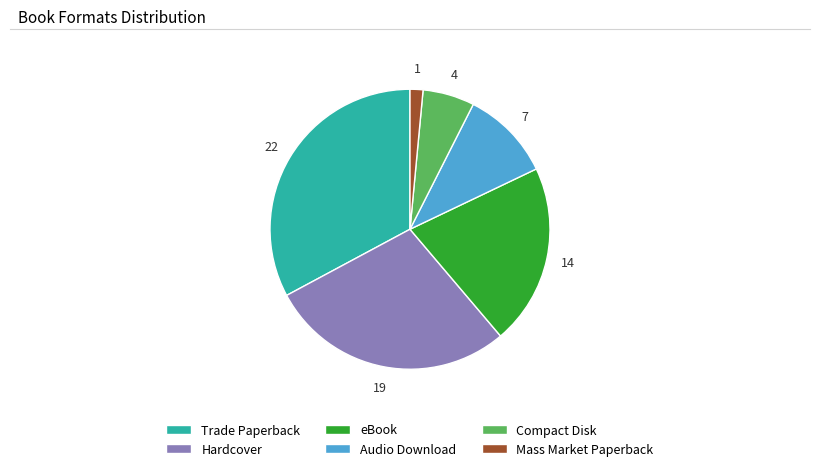

What is the largest slice in the pie chart?

Trade Paperback